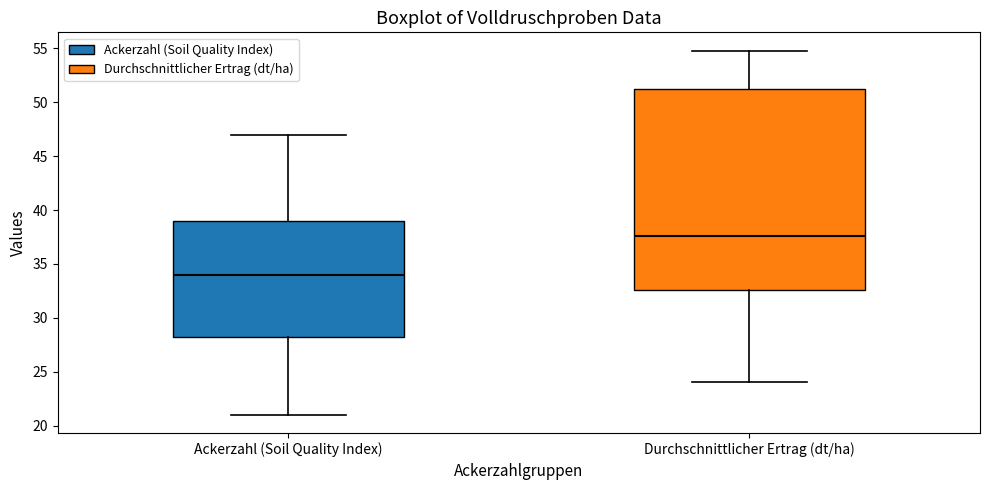

Which box's median line is the highest?

Durchschnittlicher Ertrag (dt/ha)